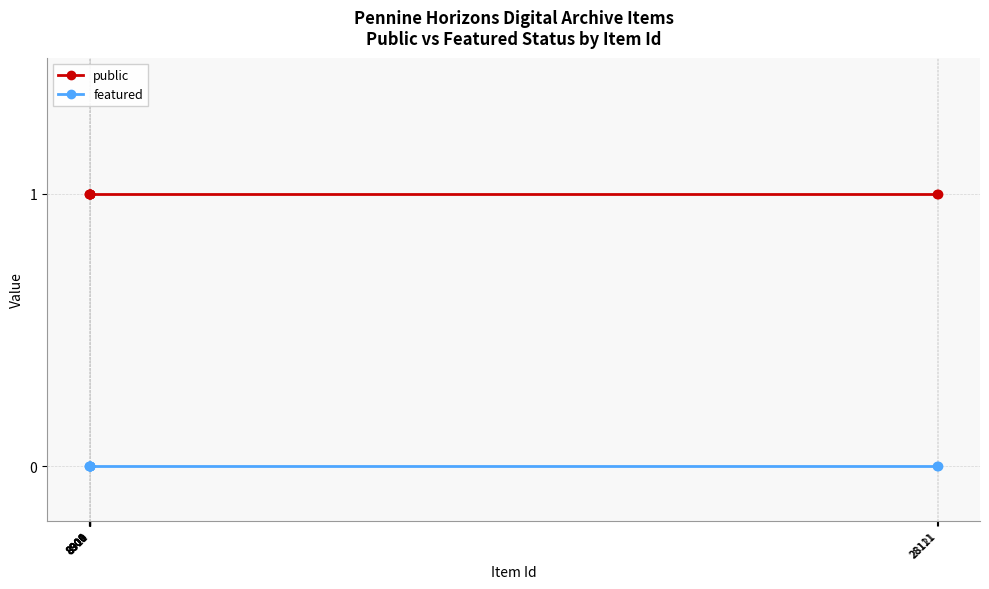

List the series in order of their overall mean, highest first.

public, featured